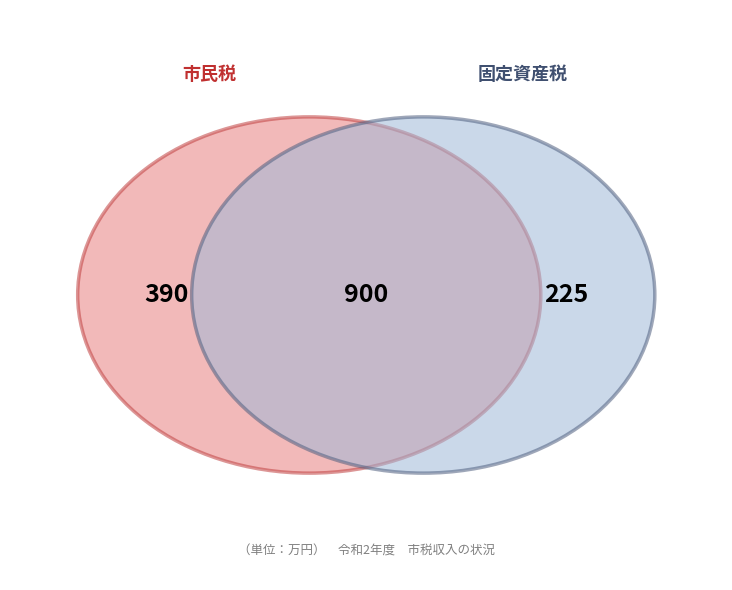

Is it true that 入湯税 is 0% of the pie?

True